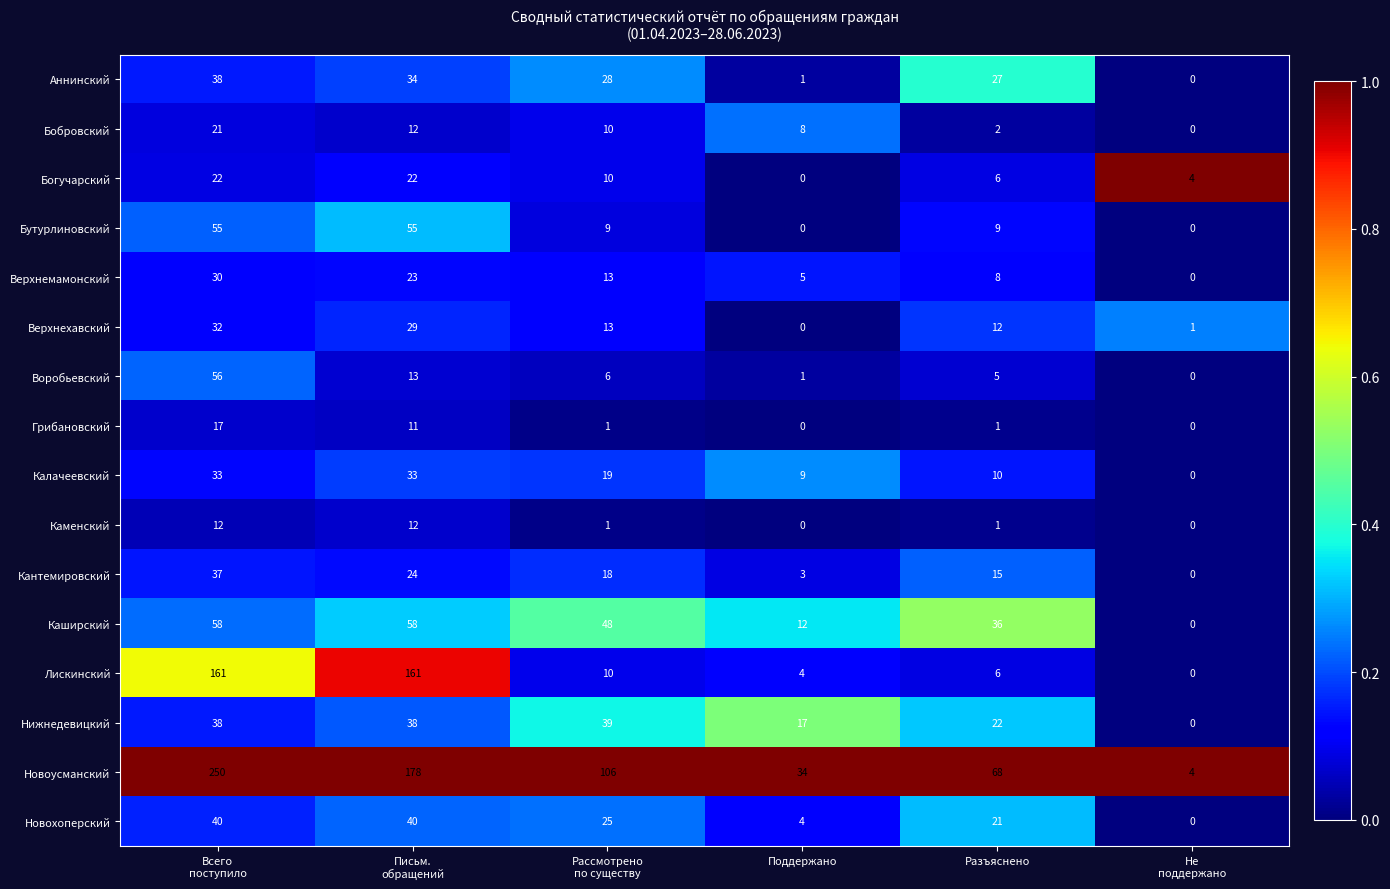

What is the total value across all series at Письм.
обращений?

743